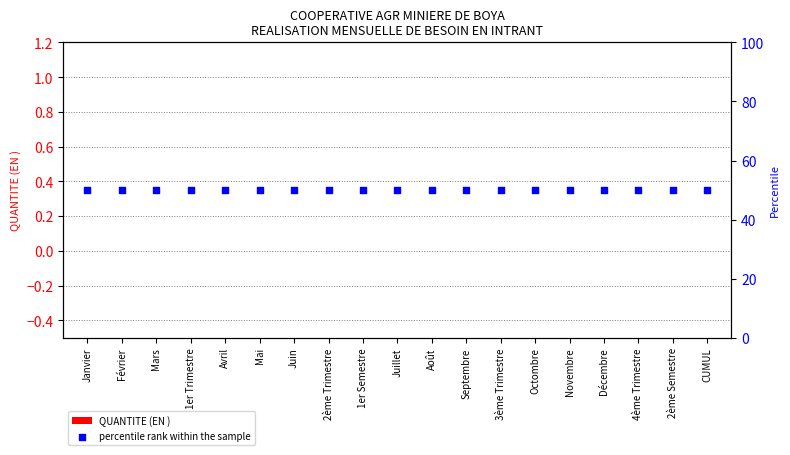

At which category is the sum across all series the highest?

Janvier